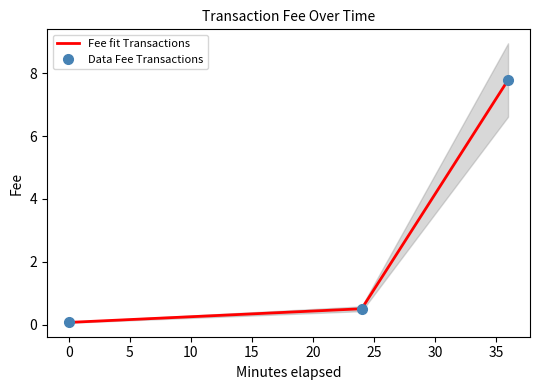

What is the minimum value for Data Fee Transactions?

0.1